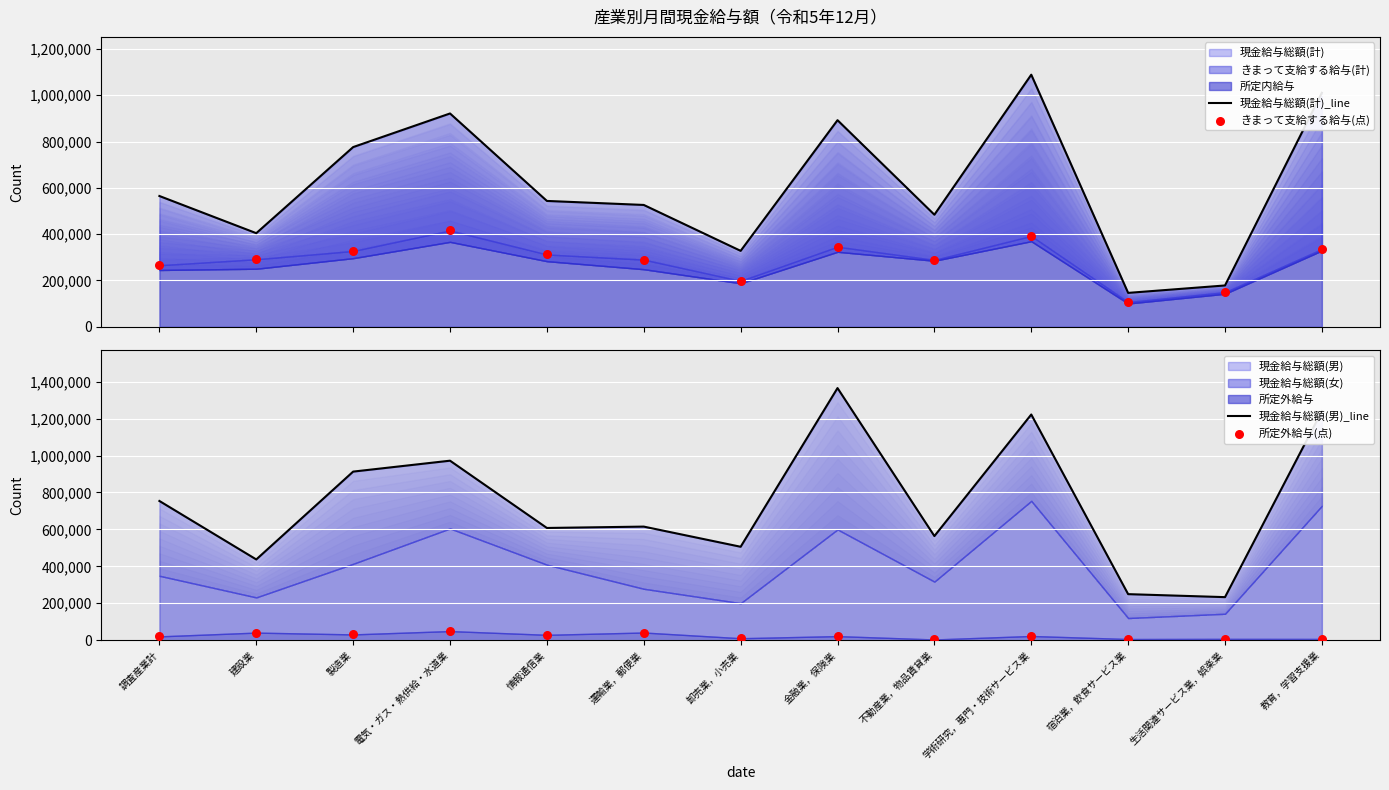

Is the value of 所定外給与(点) at 製造業 greater than the value of 現金給与総額(計)_line at 情報通信業?

No